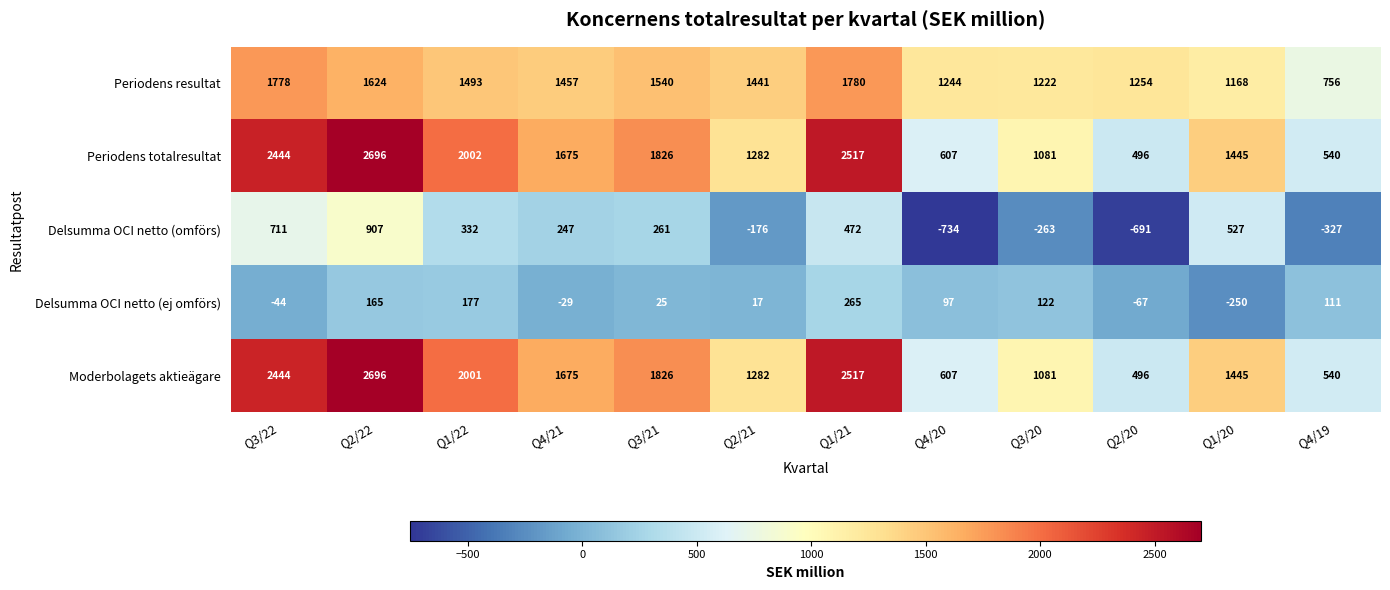

The value of Periodens resultat at Q1/20 is 1168. True or false?

True